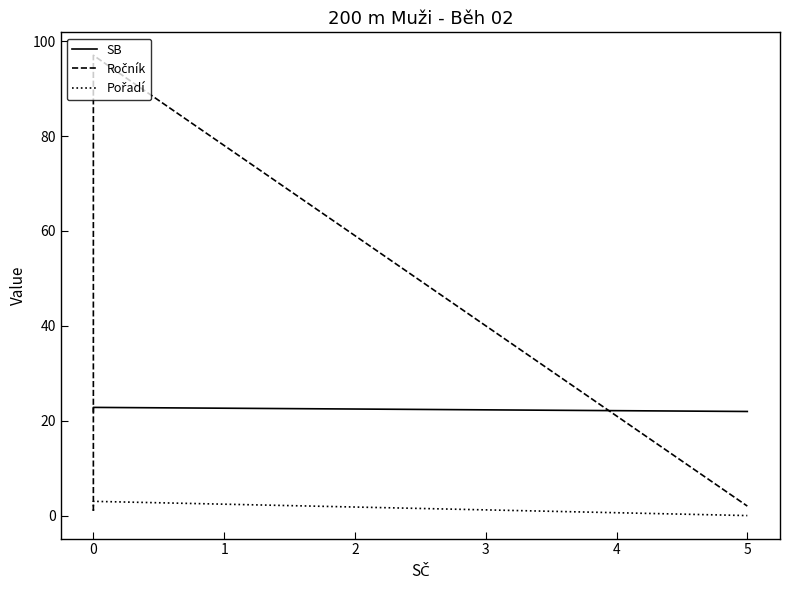

What are all the series names shown in the legend?

SB, Ročník, Pořadí